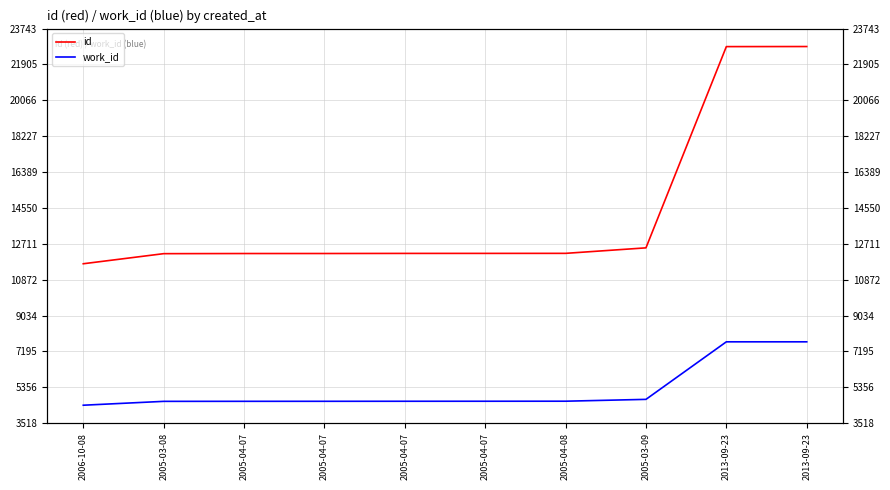

True or false: id has a value of 6112 at 2005-04-07.

False